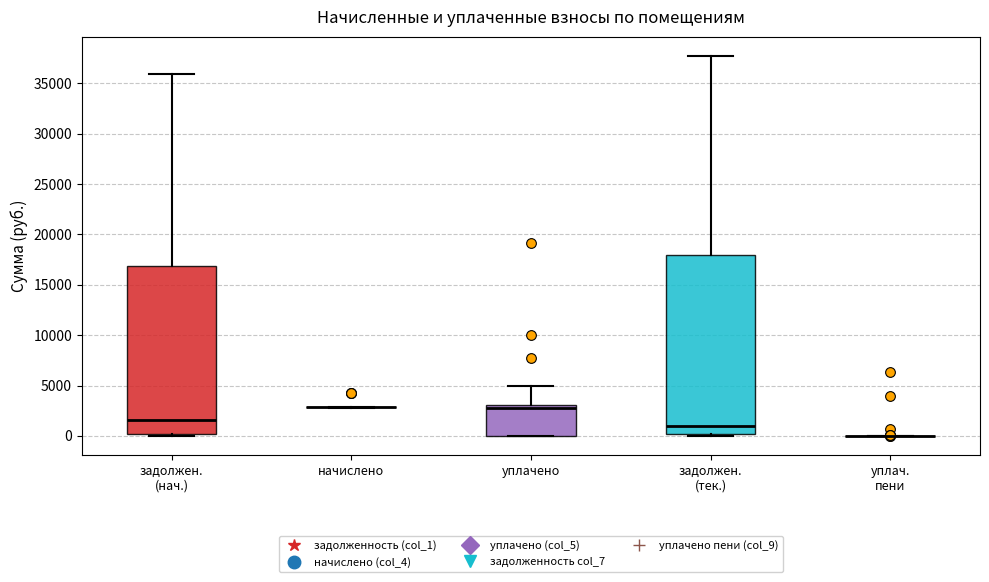

Where does the median line of the box for задолжен. (тек.) sit on the y-axis? The values are not printed on the chart, so give them approximately, as read against the axis.

1000